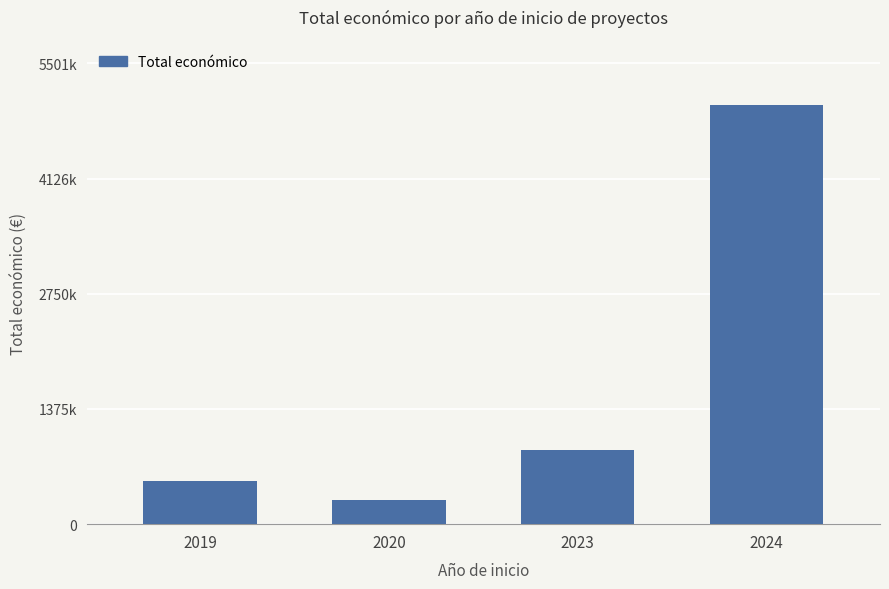

List the labels in order of value, smallest first.

2020, 2019, 2023, 2024